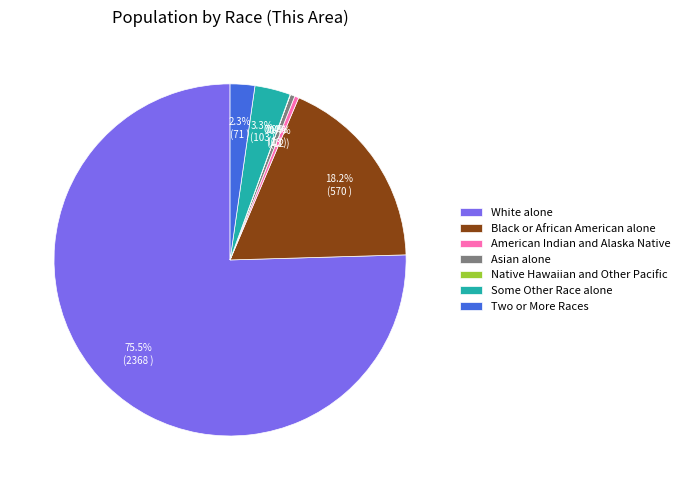

What is the largest slice in the pie chart?

White alone